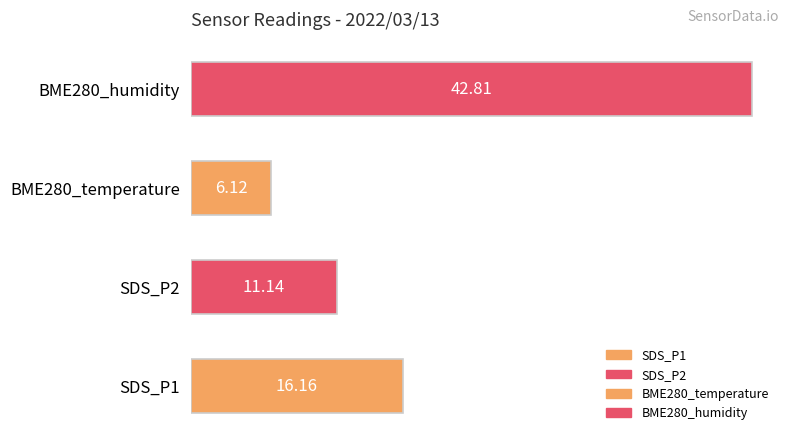

What is the difference between the maximum and minimum values?

36.7